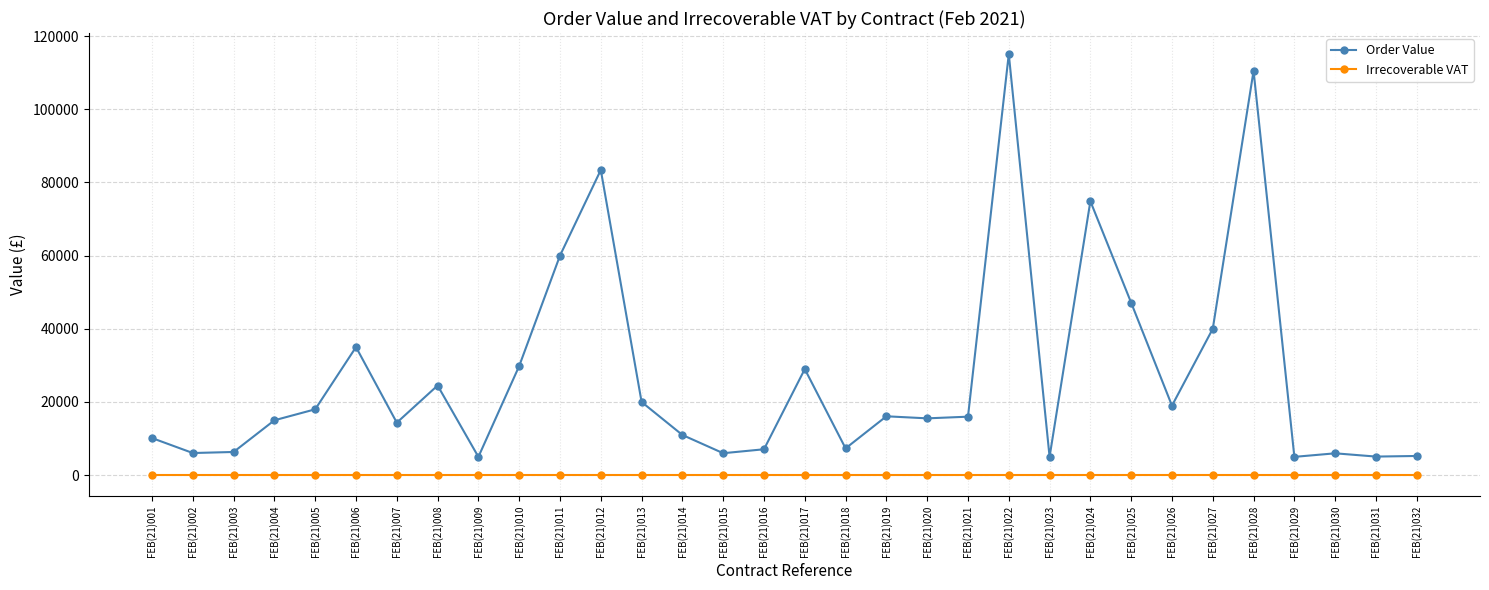

At which category does the chart reach its peak across all series?

FEB(21)022